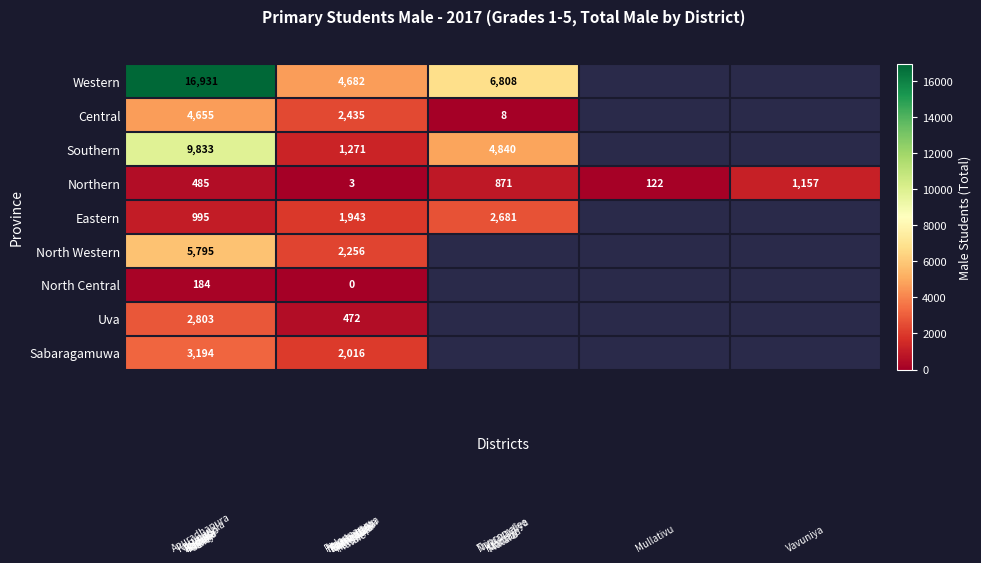

What is the total value across all series at 0?

44875.0